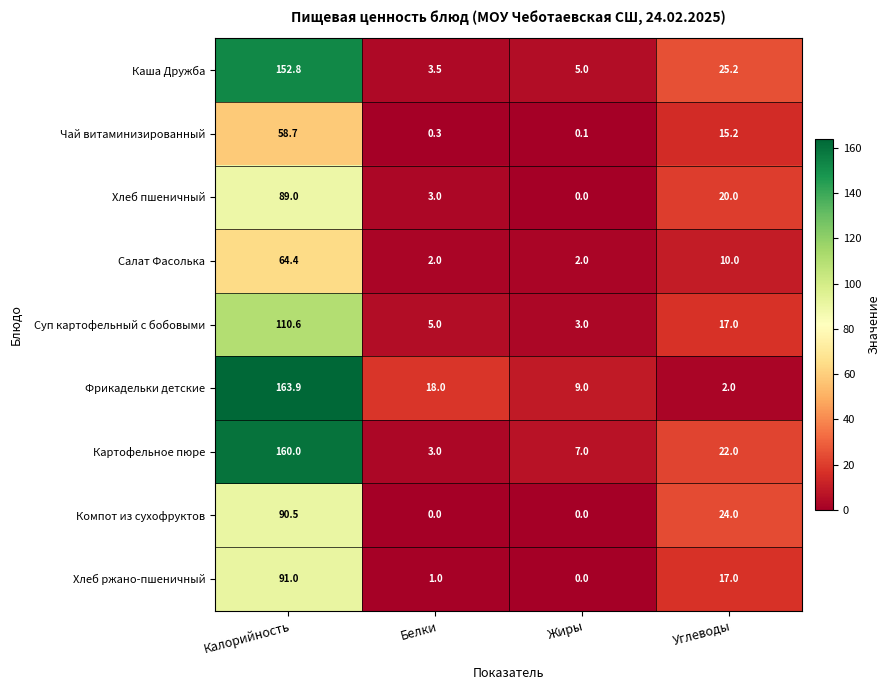

Rank the series at Калорийность from lowest to highest value.

Чай витаминизированный, Салат Фасолька, Хлеб пшеничный, Компот из сухофруктов, Хлеб ржано-пшеничный, Суп картофельный с бобовыми, Каша Дружба, Картофельное пюре, Фрикадельки детские